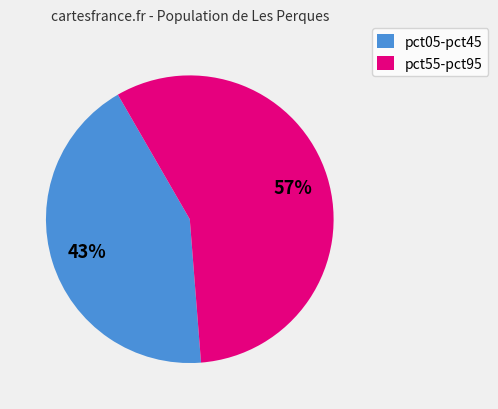

Rank the categories by value from lowest to highest.

pct05-pct45, pct55-pct95